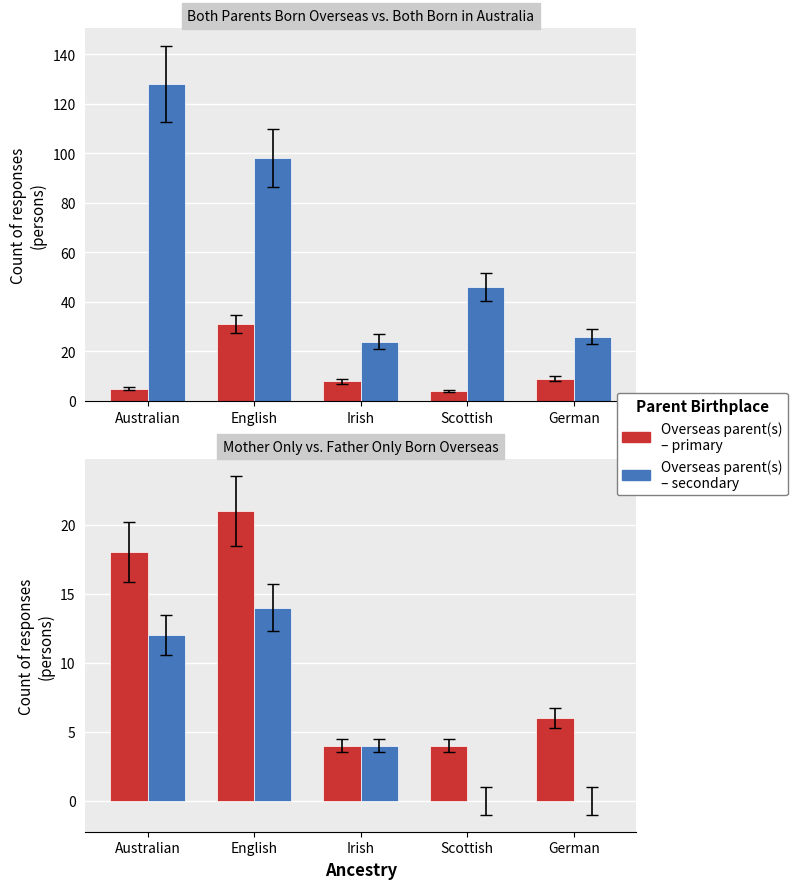

How many values in the Mother only born overseas series exceed 6?

2